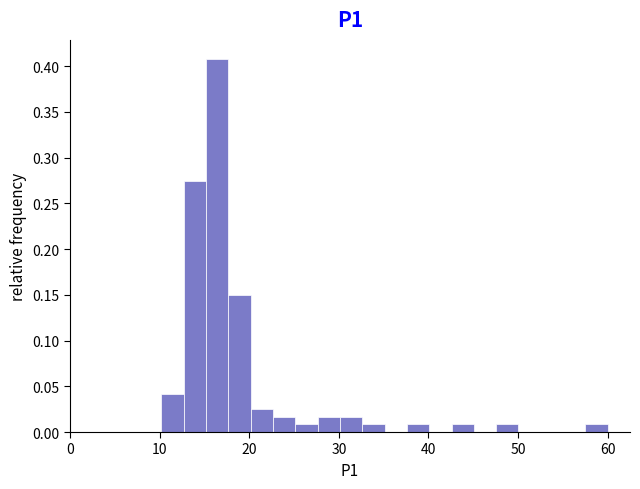

Read against the x-axis, roughly where is the centre of the tallest bar?

16